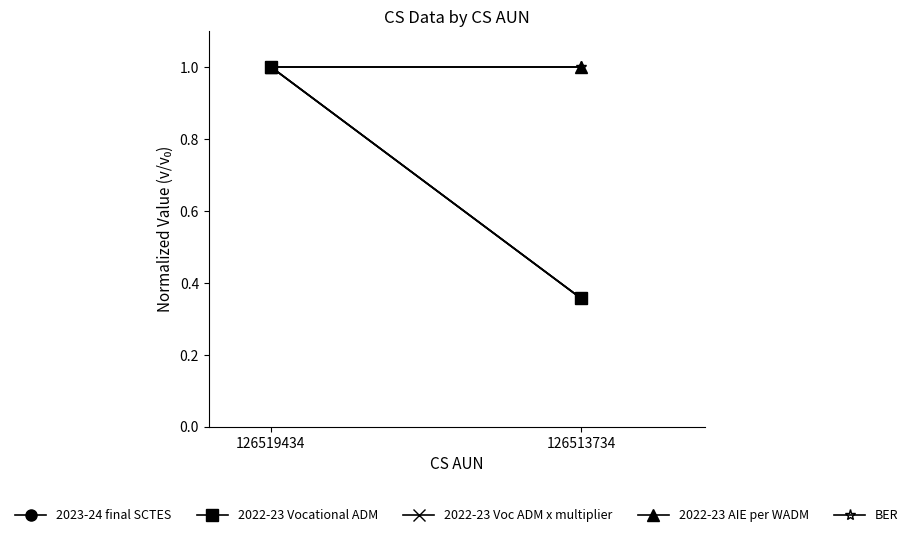

Between 126519434 and 126513734, which is larger?

126519434